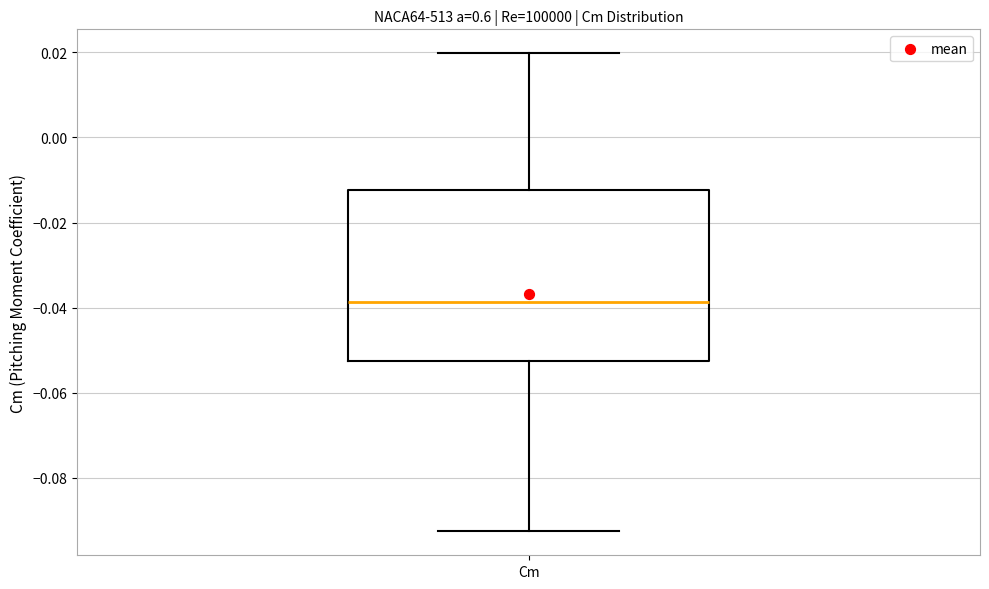

Where is the lower edge of the box for Cm on the y-axis? The values are not printed on the chart, so give them approximately, as read against the axis.

-0.052